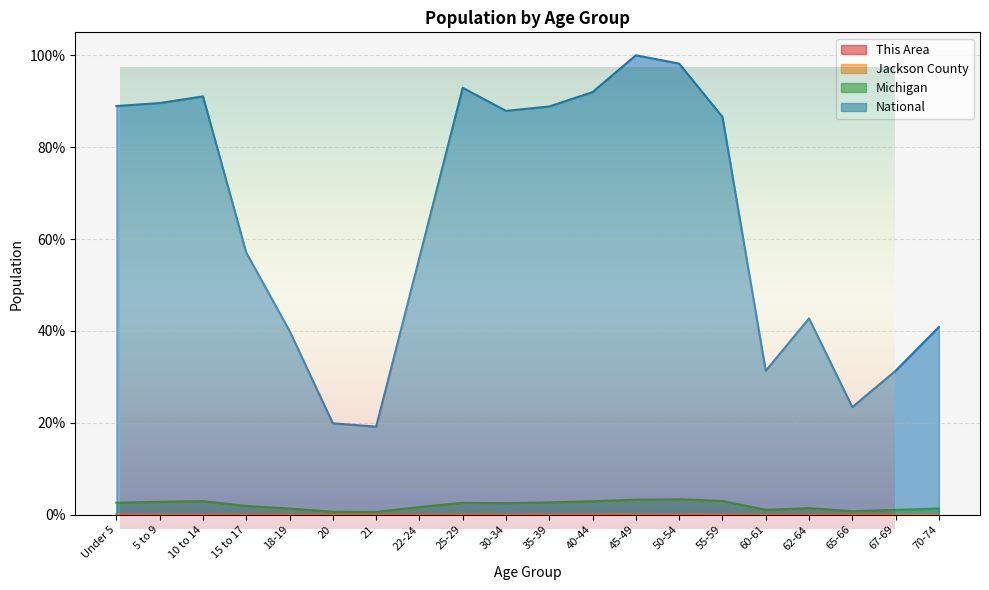

Reading left to right, list all the values displayed in this chart.

This Area: 0.0	0.0	0.0	0.0	0.0	0.0	0.0	0.0	0.0	0.0	0.0	0.0	0.0	0.0	0.0	0.0	0.0	0.0	0.0	0.0
Jackson County: 0.0	0.0	0.0	0.0	0.0	0.0	0.0	0.0	0.0	0.0	0.0	0.0	0.1	0.1	0.0	0.0	0.0	0.0	0.0	0.0
Michigan: 2.6	2.8	3.0	1.9	1.3	0.7	0.6	1.7	2.6	2.5	2.7	2.9	3.3	3.4	3.0	1.1	1.4	0.8	1.1	1.3
National: 89.0	89.6	91.1	57.0	40.0	19.9	19.2	56.0	92.9	87.9	88.9	92.0	100.0	98.2	86.6	31.3	42.7	23.4	31.3	40.9